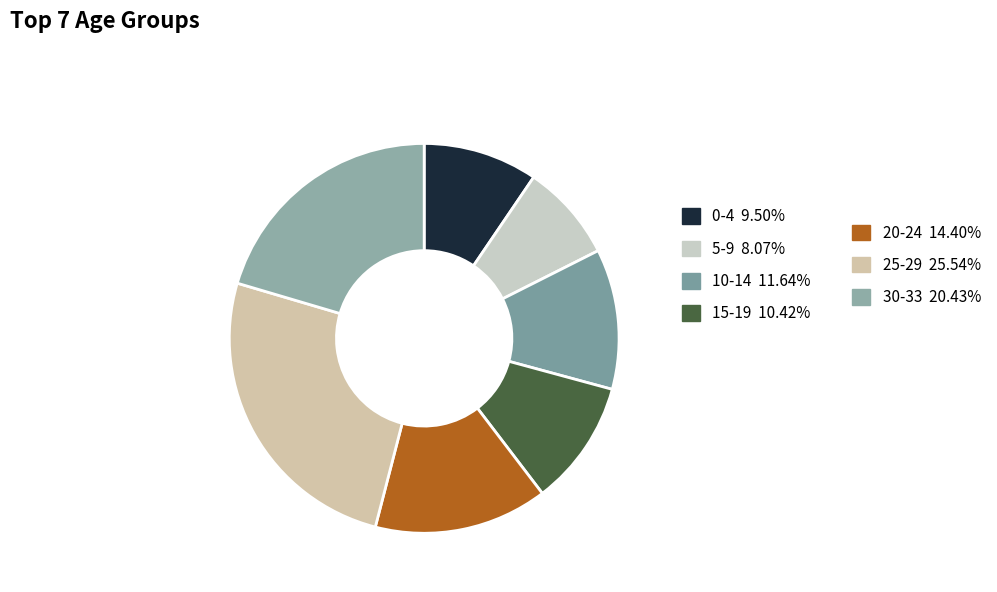

How many segments does this pie chart have?

7